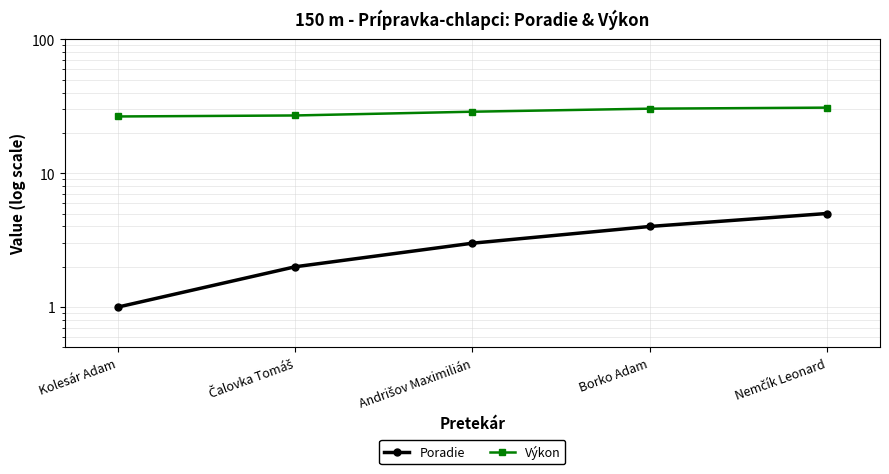

Is the value of Výkon at Borko Adam greater than the value of Poradie at Čalovka Tomáš?

Yes